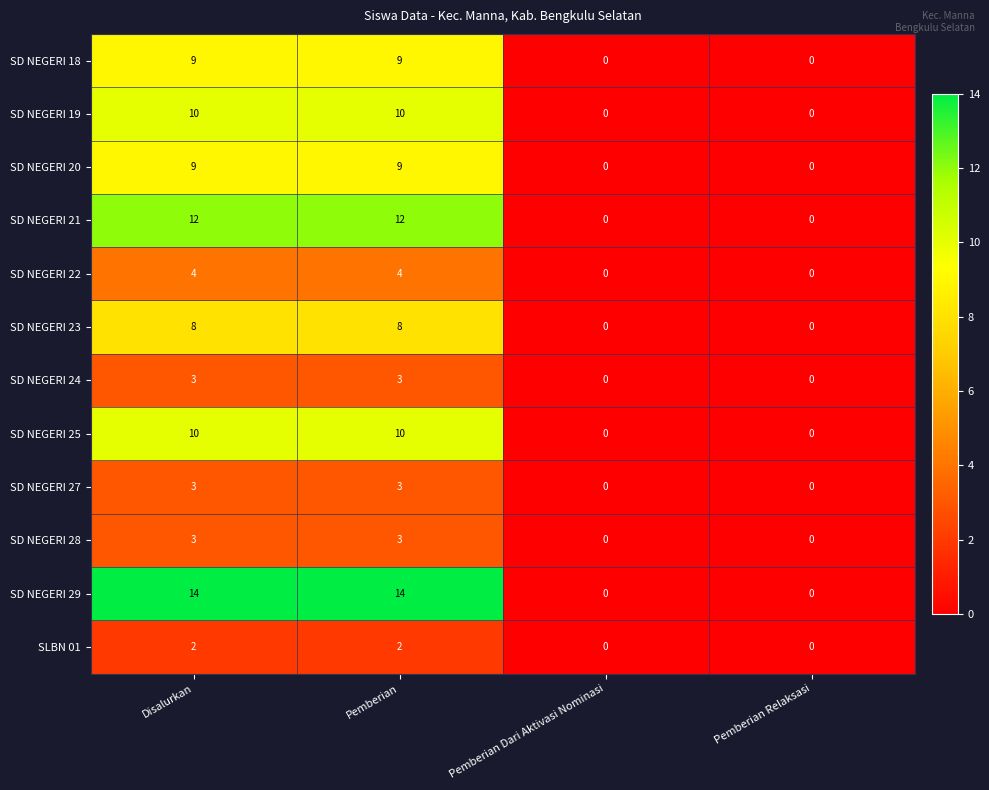

How many data points does each series have?

4